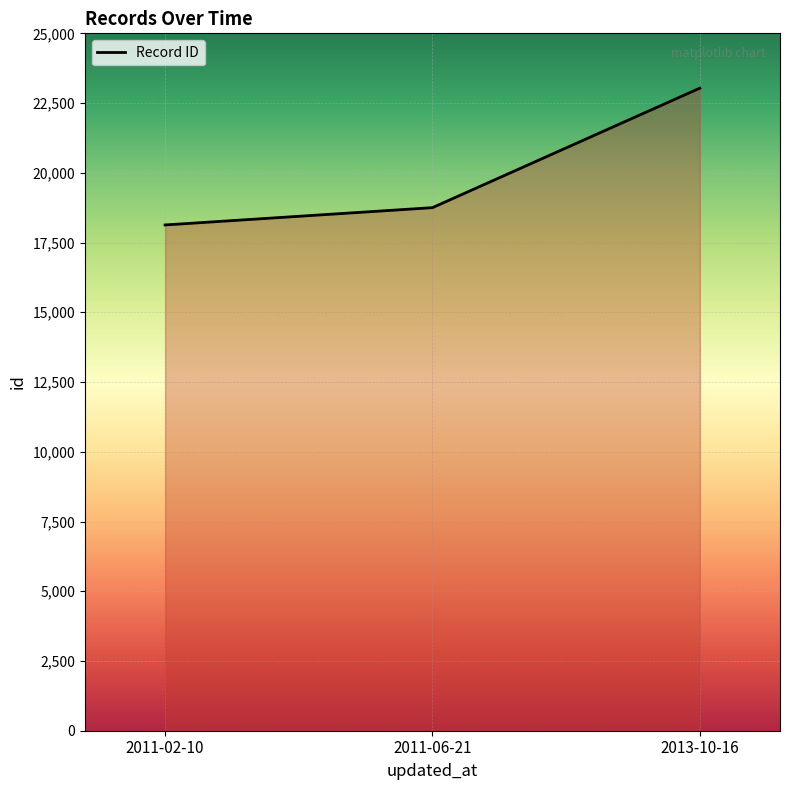

The chart shows a value of 23035 at 2013-10-16. True or false?

True